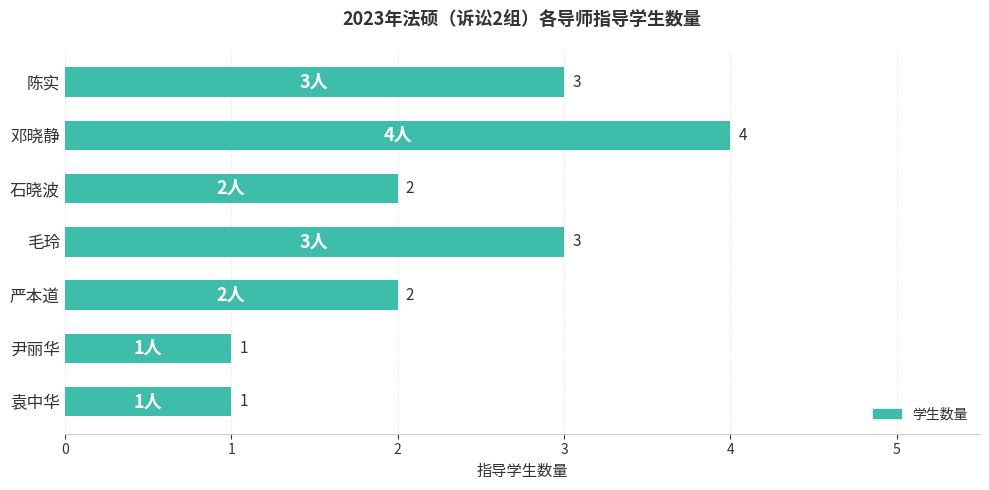

What is the sum of all values?

16